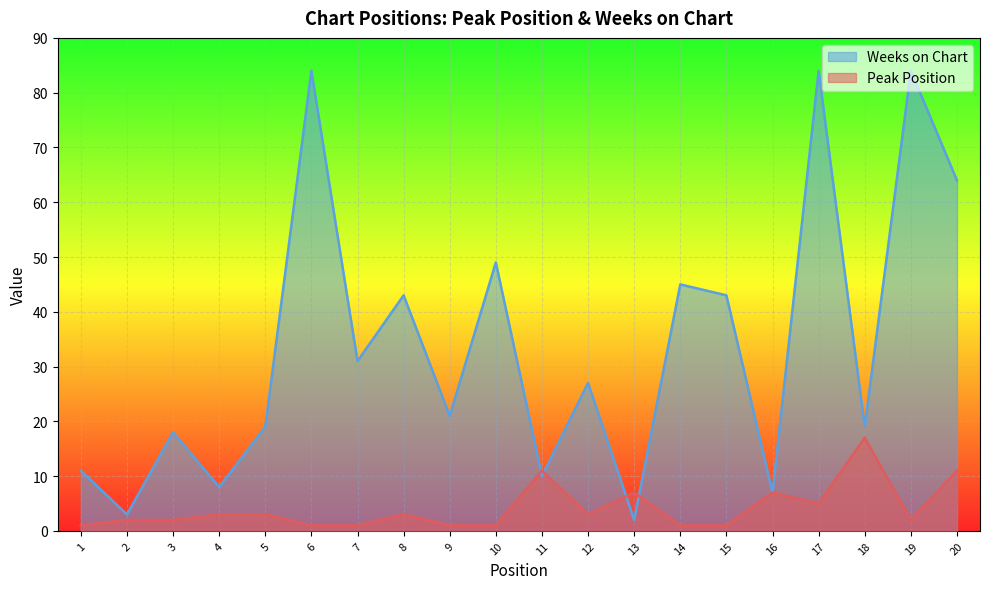

Is the value of Weeks on Chart at 12 greater than the value of Peak Position at 8?

Yes